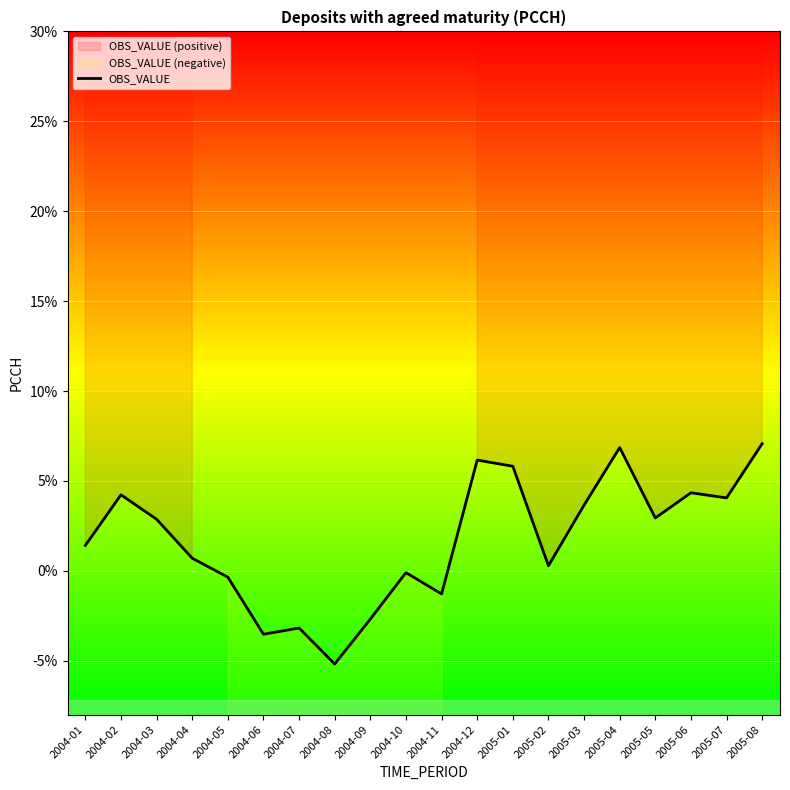

Rank the categories by value from highest to lowest.

2005-08, 2005-04, 2004-12, 2005-01, 2005-06, 2004-02, 2005-07, 2005-03, 2005-05, 2004-03, 2004-01, 2004-04, 2005-02, 2004-10, 2004-05, 2004-11, 2004-09, 2004-07, 2004-06, 2004-08